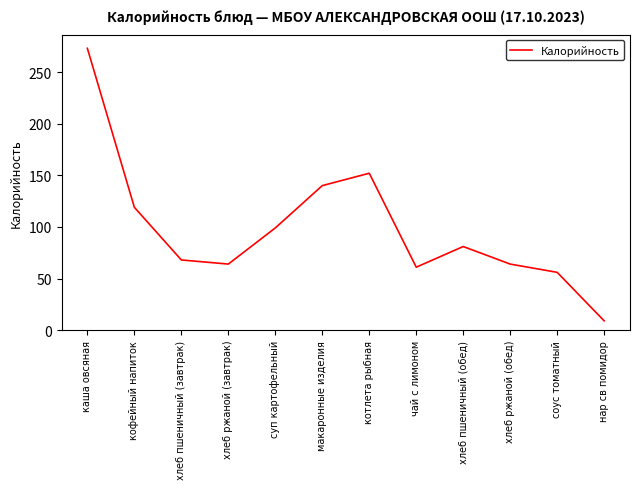

Is this an area chart (filled region under the line)?

No